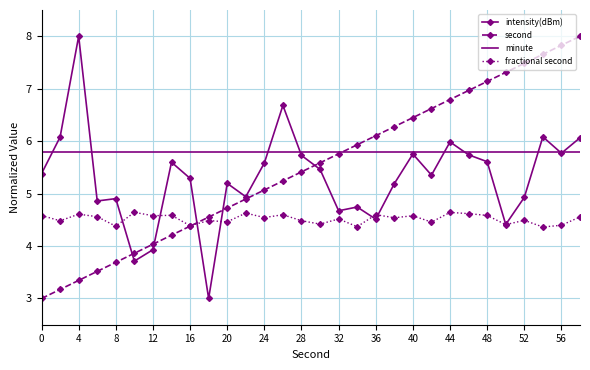

Which series has the largest total across all categories?

minute